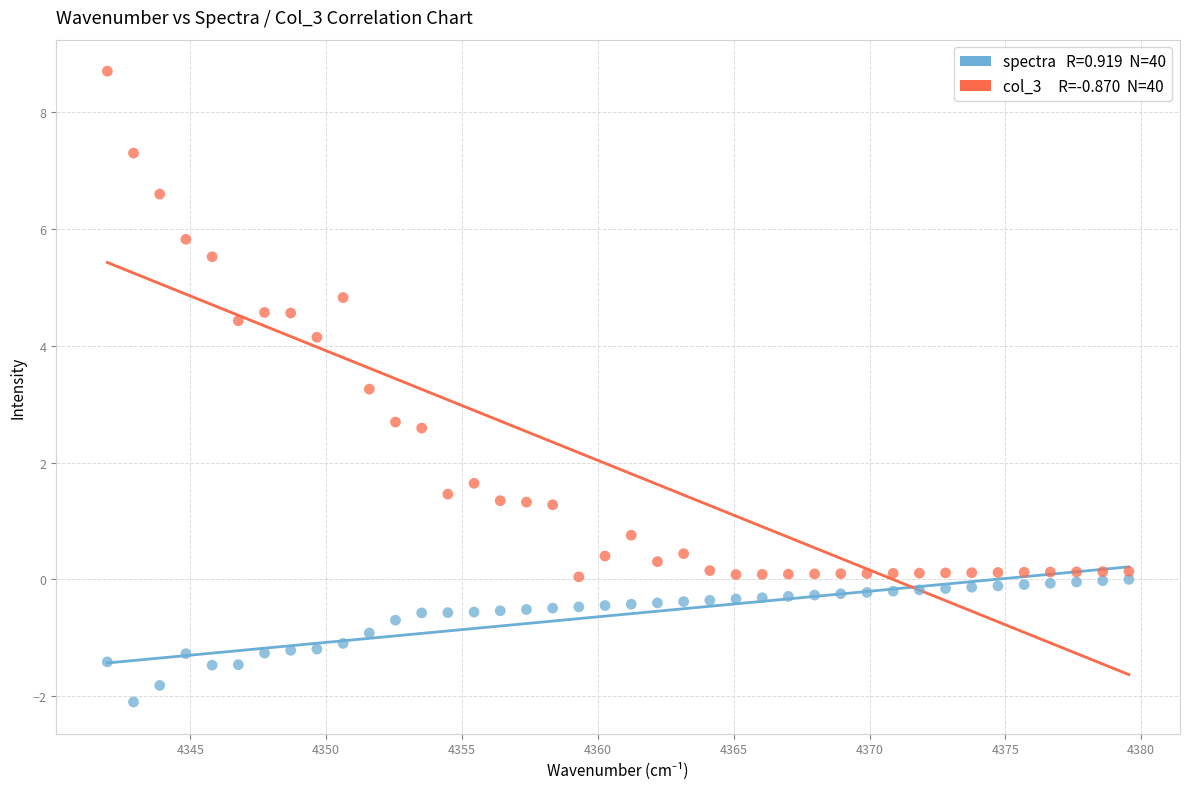

Across all data points, what is the range of Y values (max minus min)?

10.8